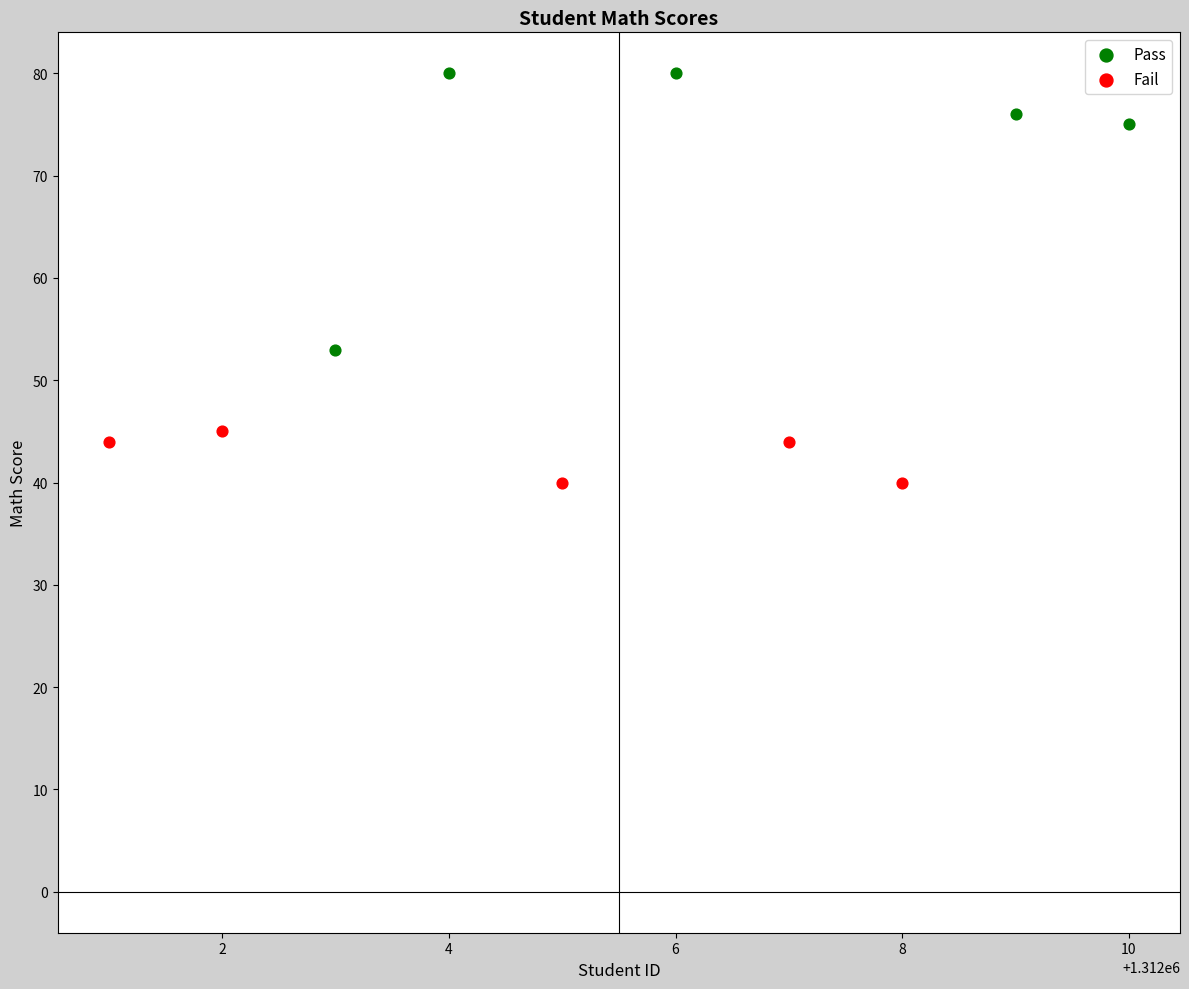

Which series has the widest spread of Y values?

Pass